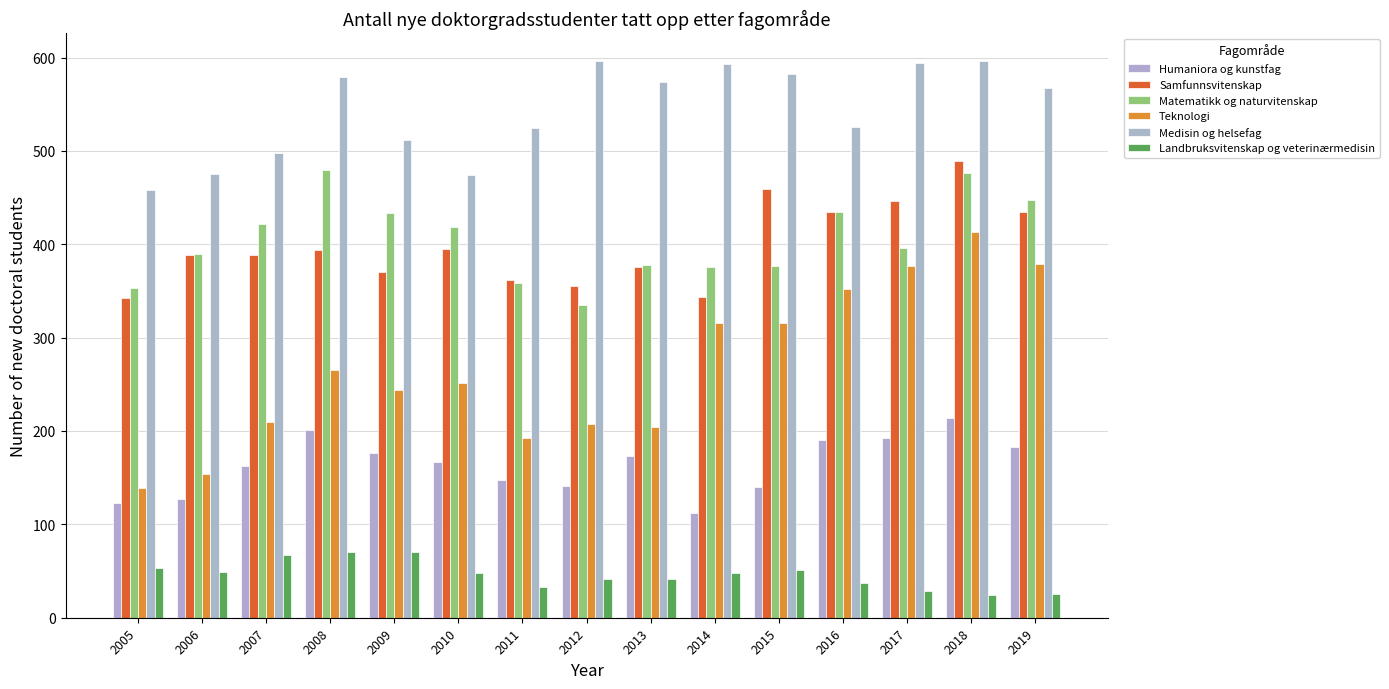

What are all the series names shown in the legend?

Humaniora og kunstfag, Samfunnsvitenskap, Matematikk og naturvitenskap, Teknologi, Medisin og helsefag, Landbruksvitenskap og veterinærmedisin